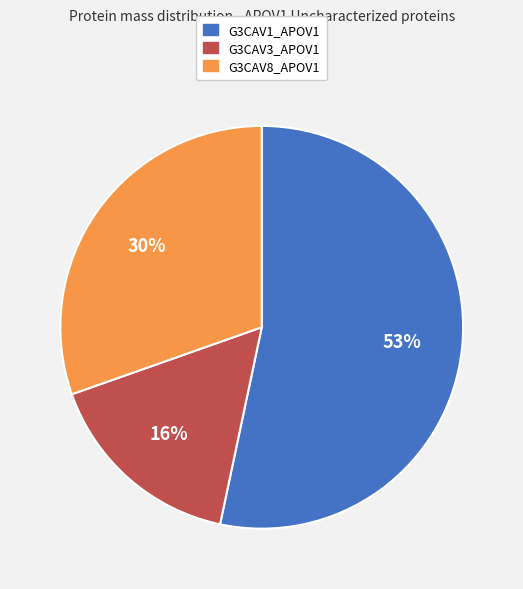

What is the ratio of the value at G3CAV3_APOV1 to the value at G3CAV8_APOV1?

0.5